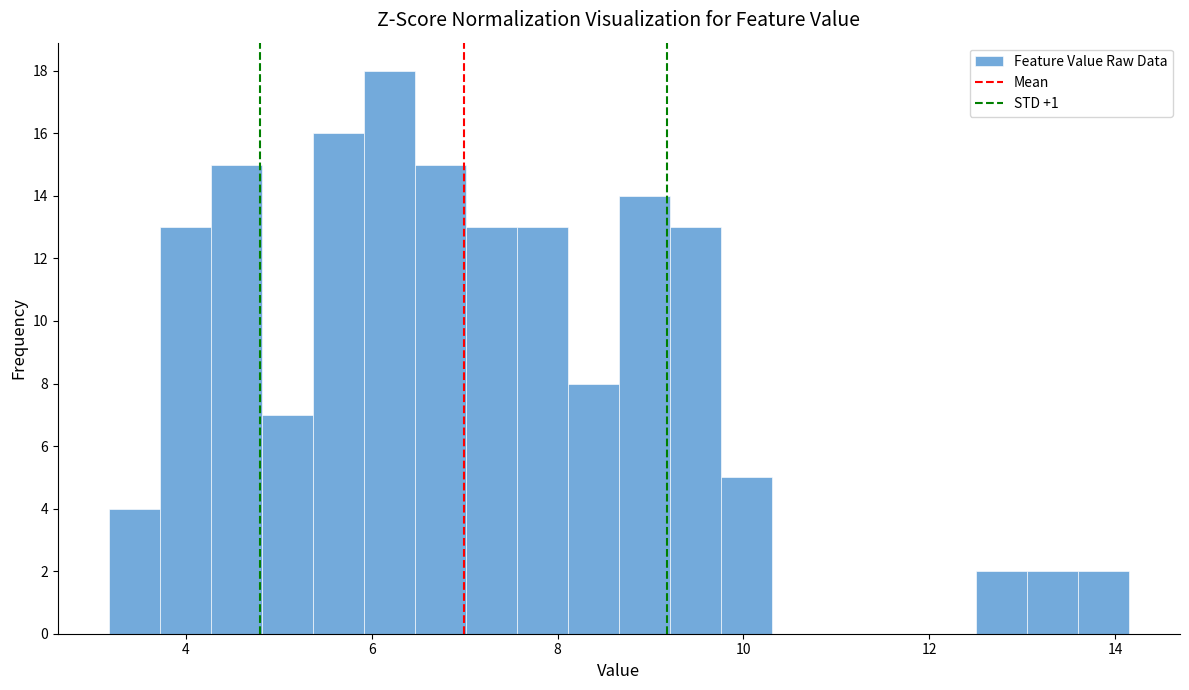

Read against the x-axis, roughly where is the centre of the tallest bar?

6.2